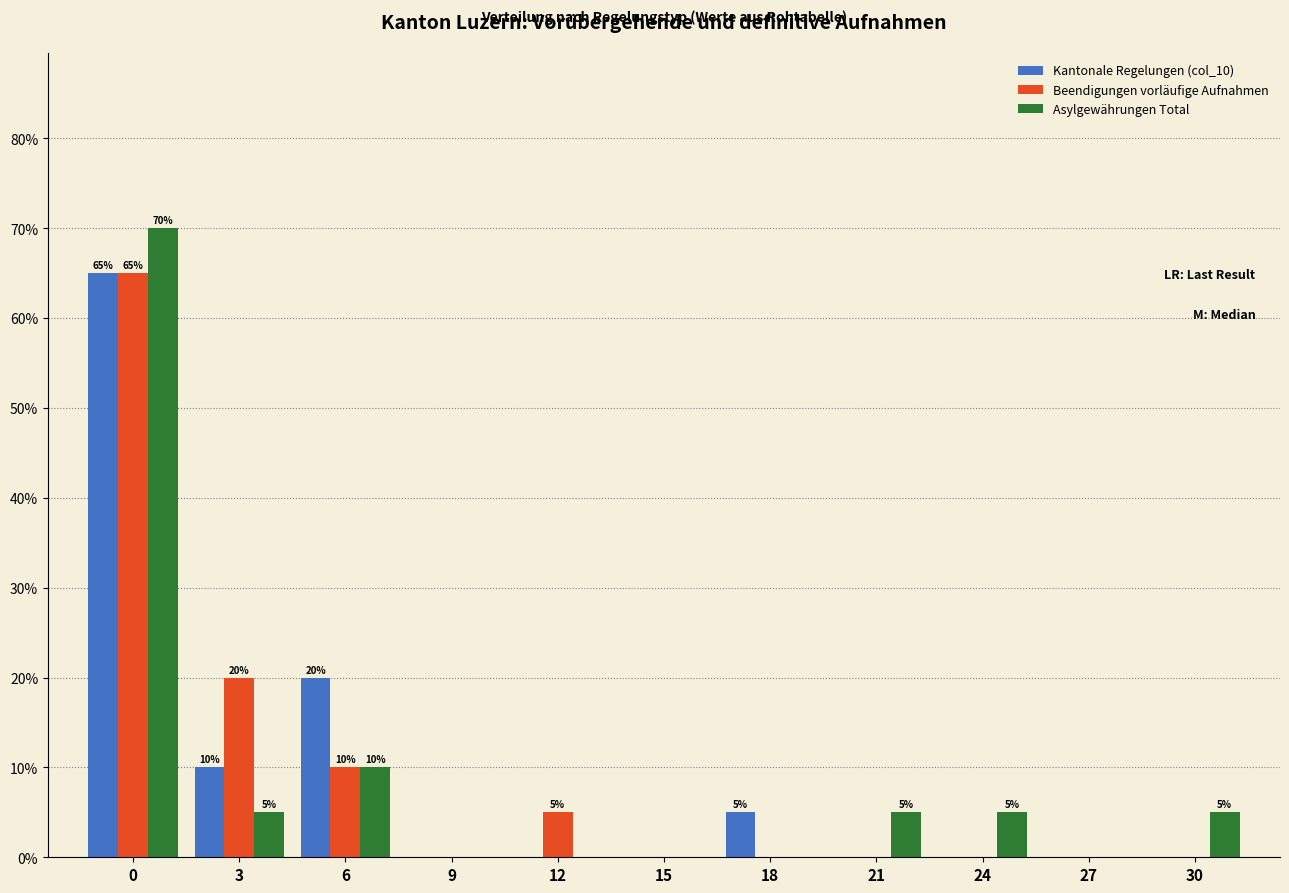

True or false: Kantonale Regelungen (col_10) has a value of -27 at 24.

False